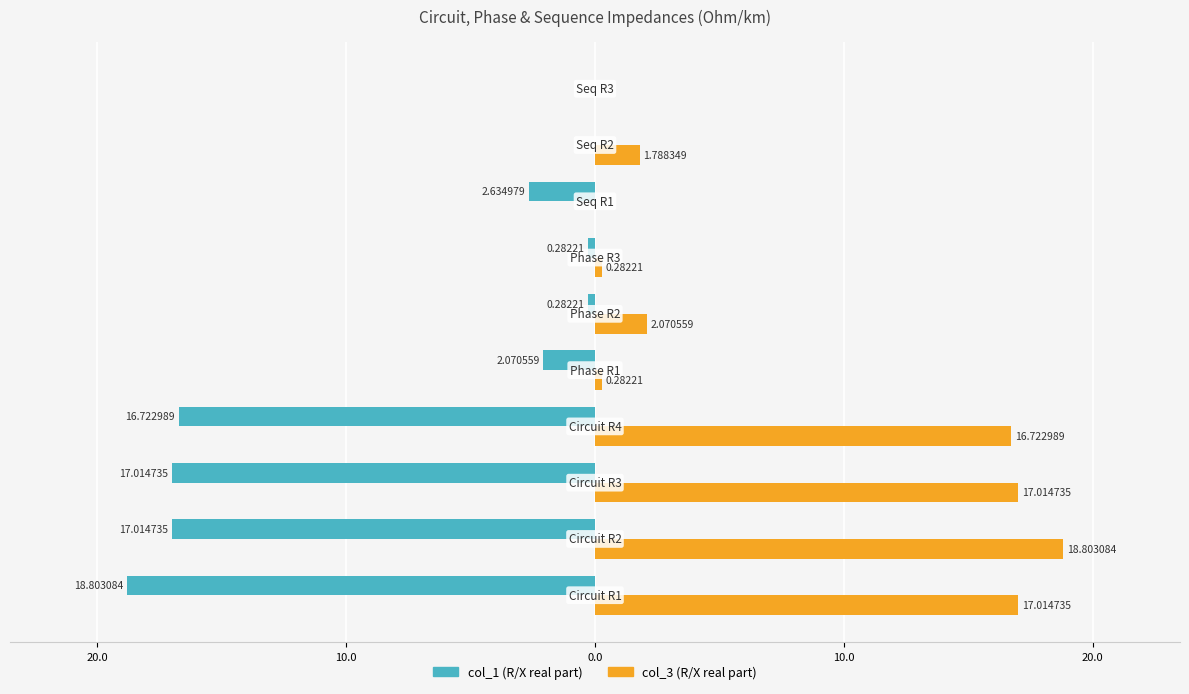

How many groups of bars are there?

10